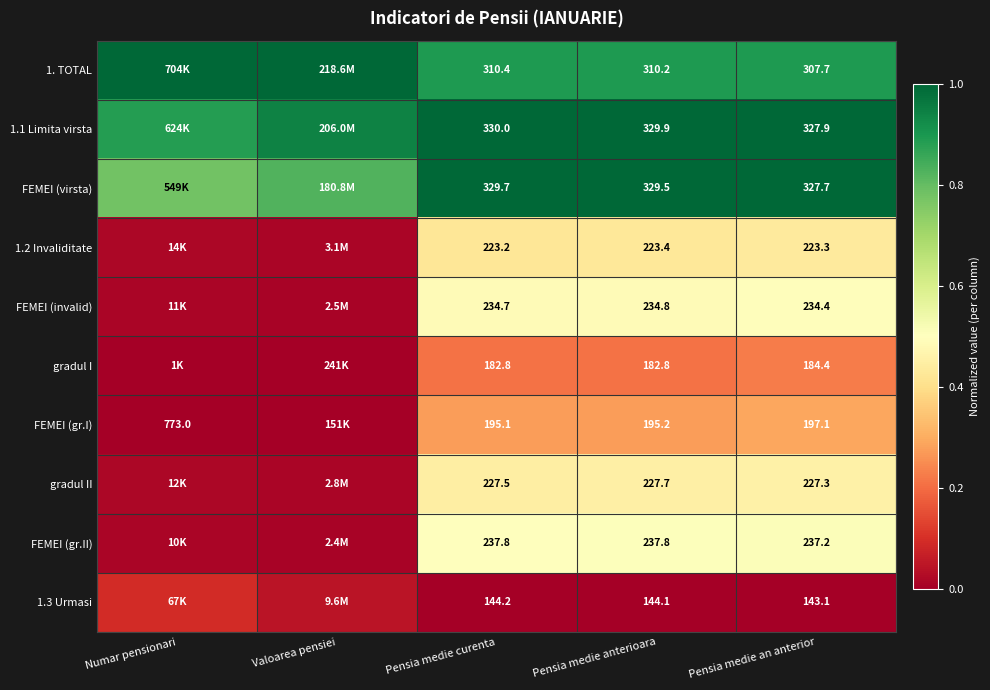

Is the value of gradul II at Pensia medie an anterior greater than the value of gradul I at Pensia medie curenta?

Yes